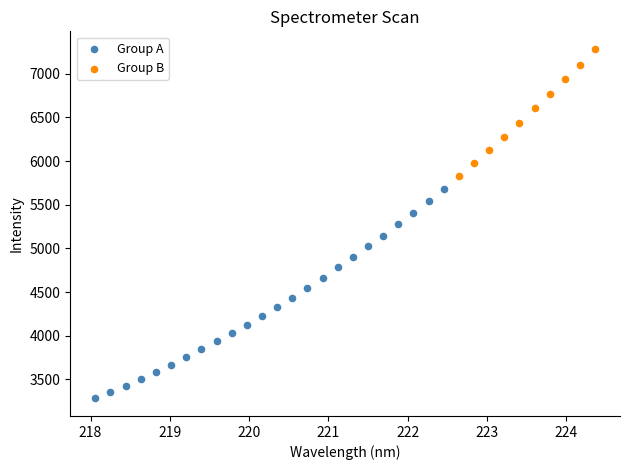

Which series contains the highest Y value?

Group B